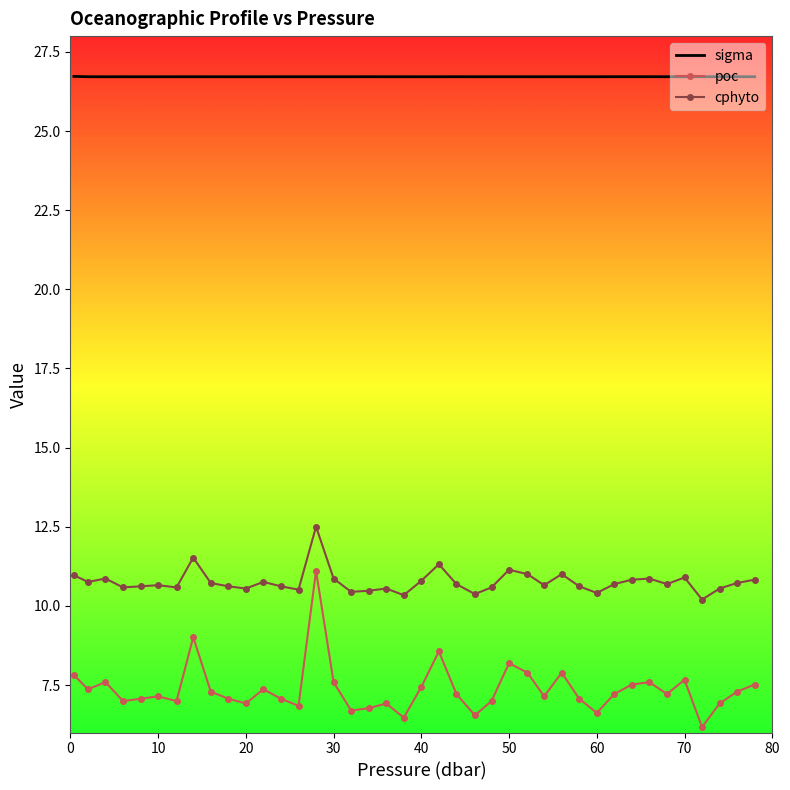

True or false: cphyto and sigma intersect in this chart.

False